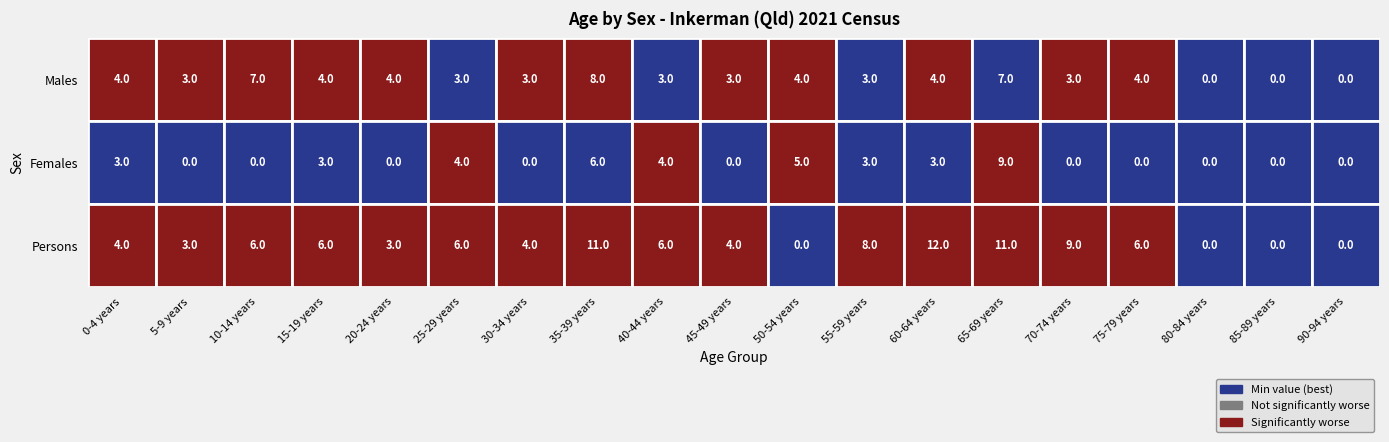

Is it true that Persons equals 11 at 65-69 years?

True